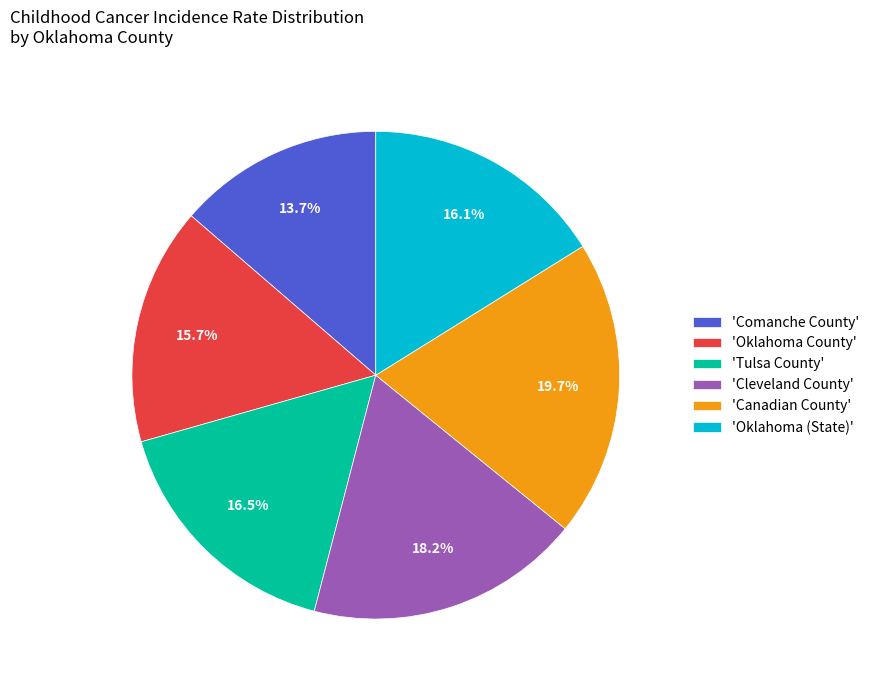

Combined, do 'Oklahoma County' and 'Cleveland County' account for over 50%?

No